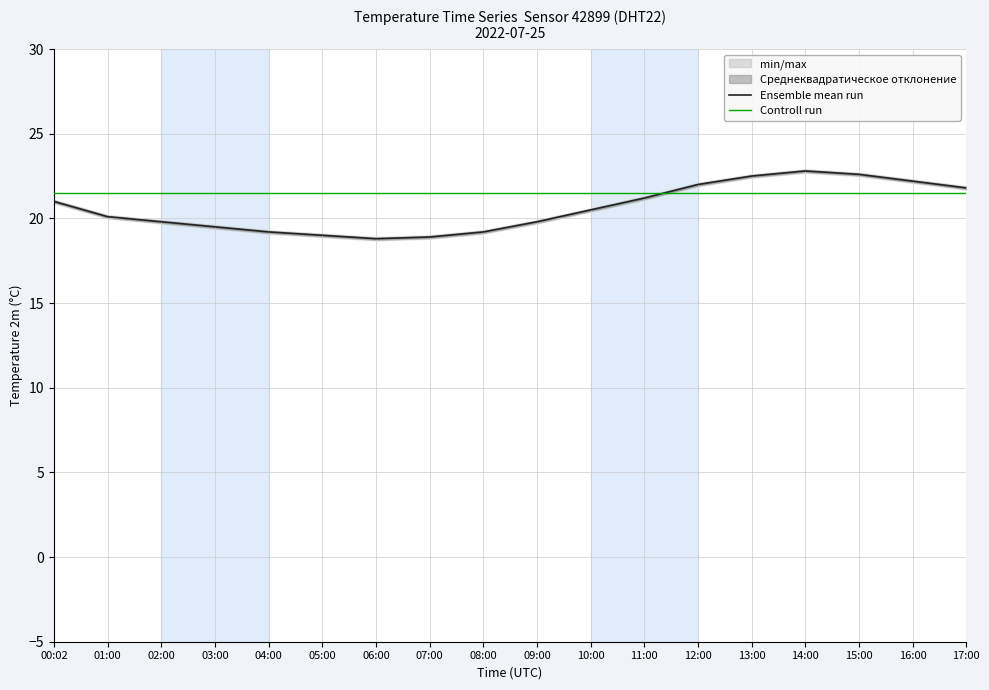

Which series changed the most between 10:00 and 12:00?

Ensemble mean run